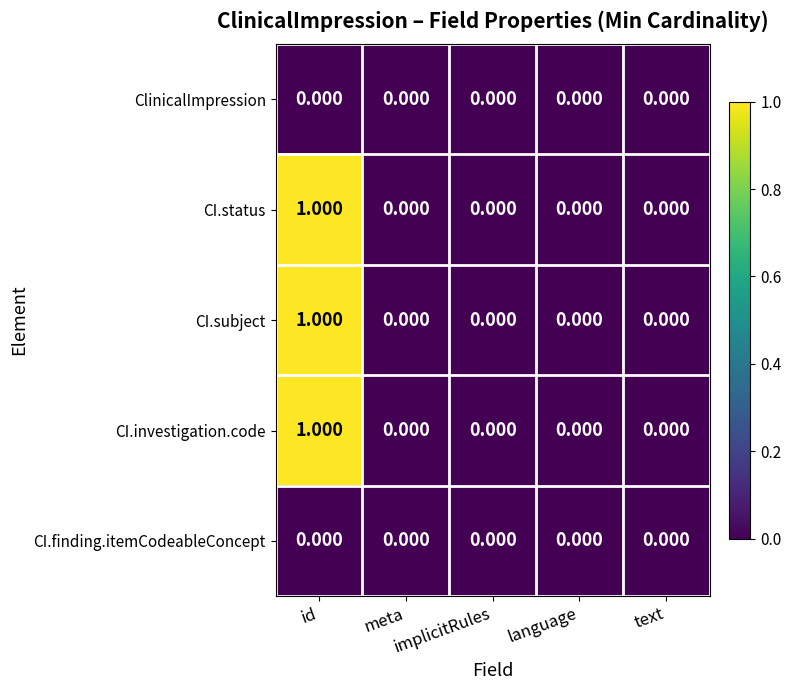

How many distinct data groups are displayed?

5